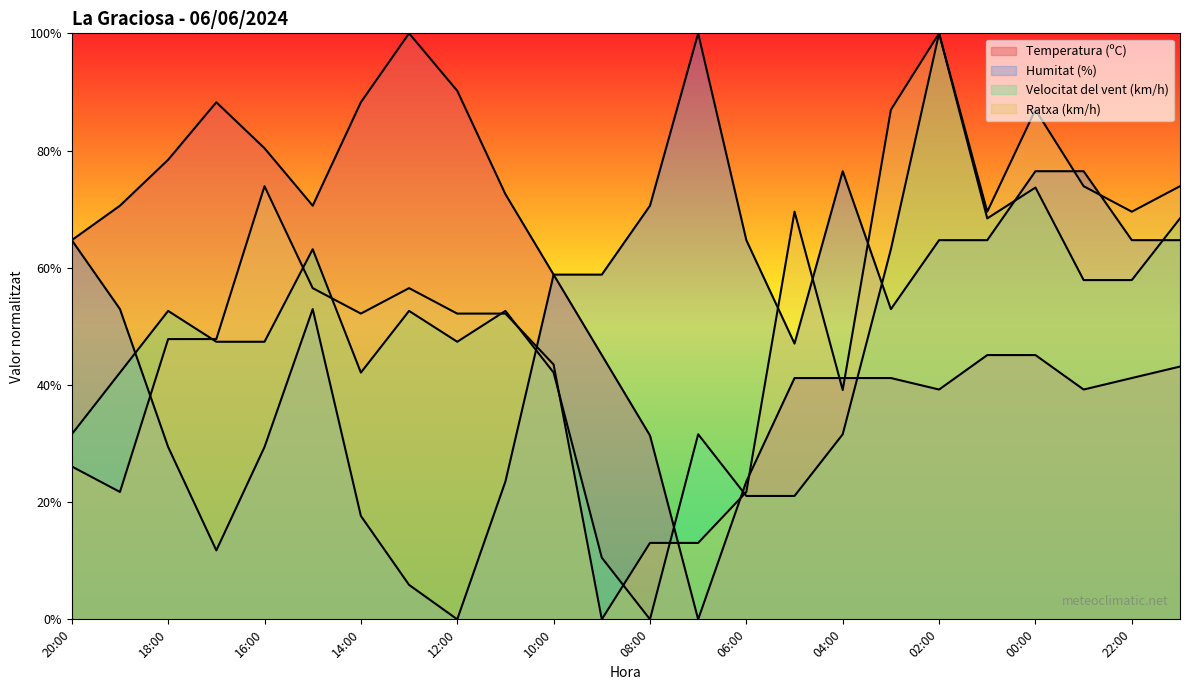

What is the spread (max minus min) of values at 23:00?

37.3